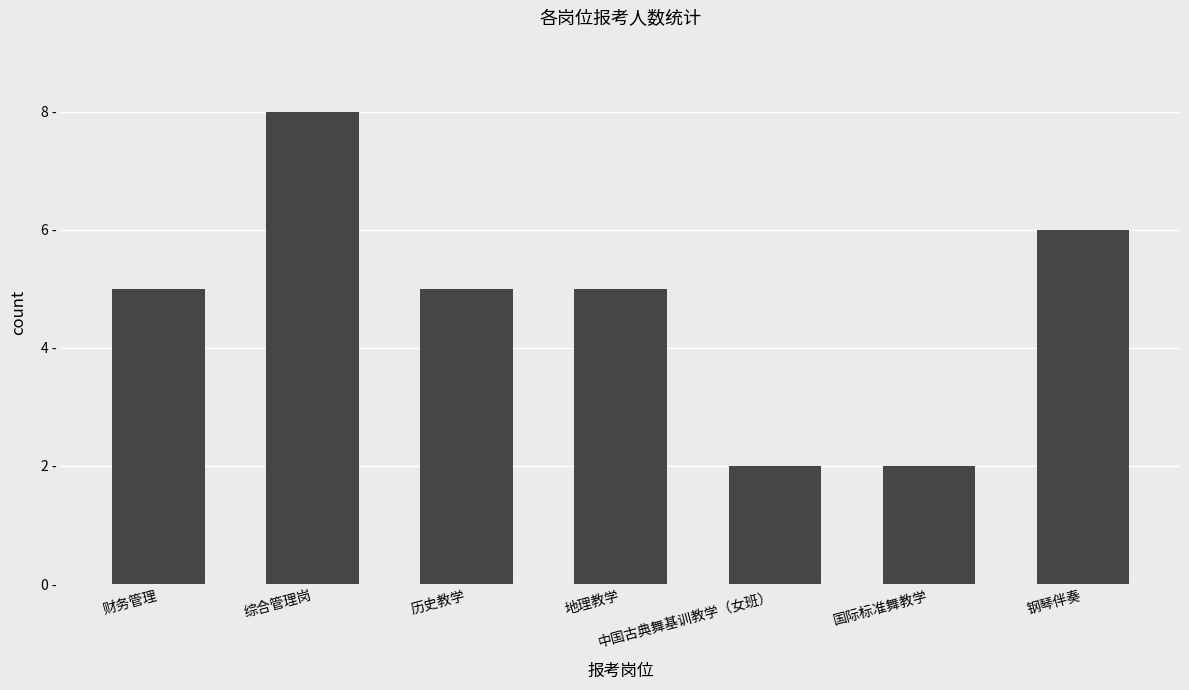

Approximately how many times larger is the value at 地理教学 compared to 中国古典舞基训教学（女班）?

2.5